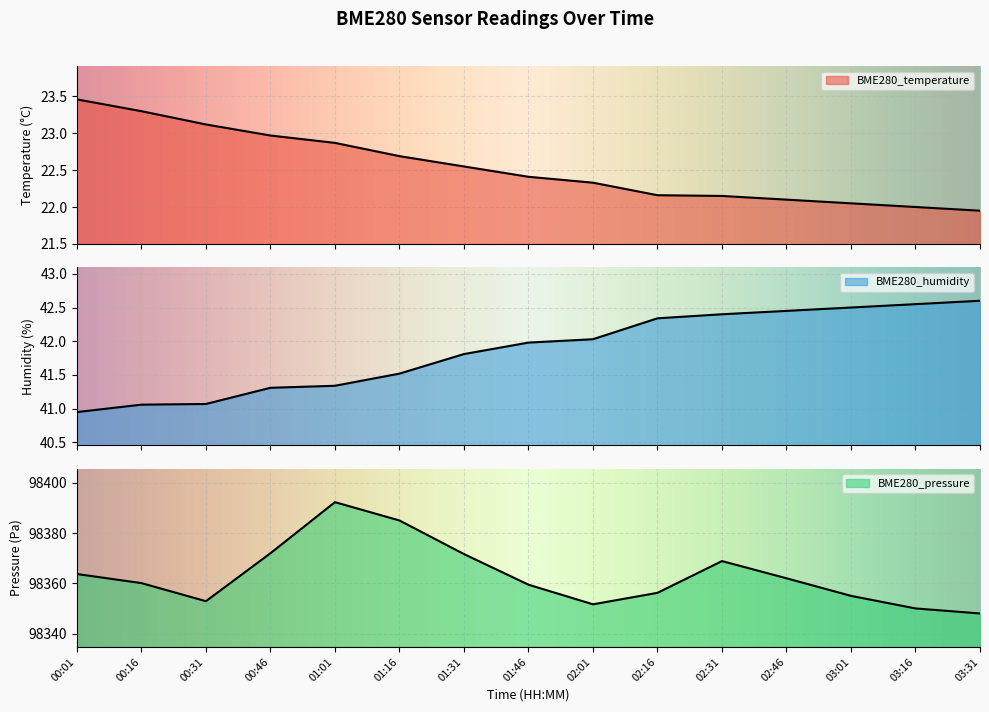

What is the lowest value of the BME280_pressure series?

98348.0